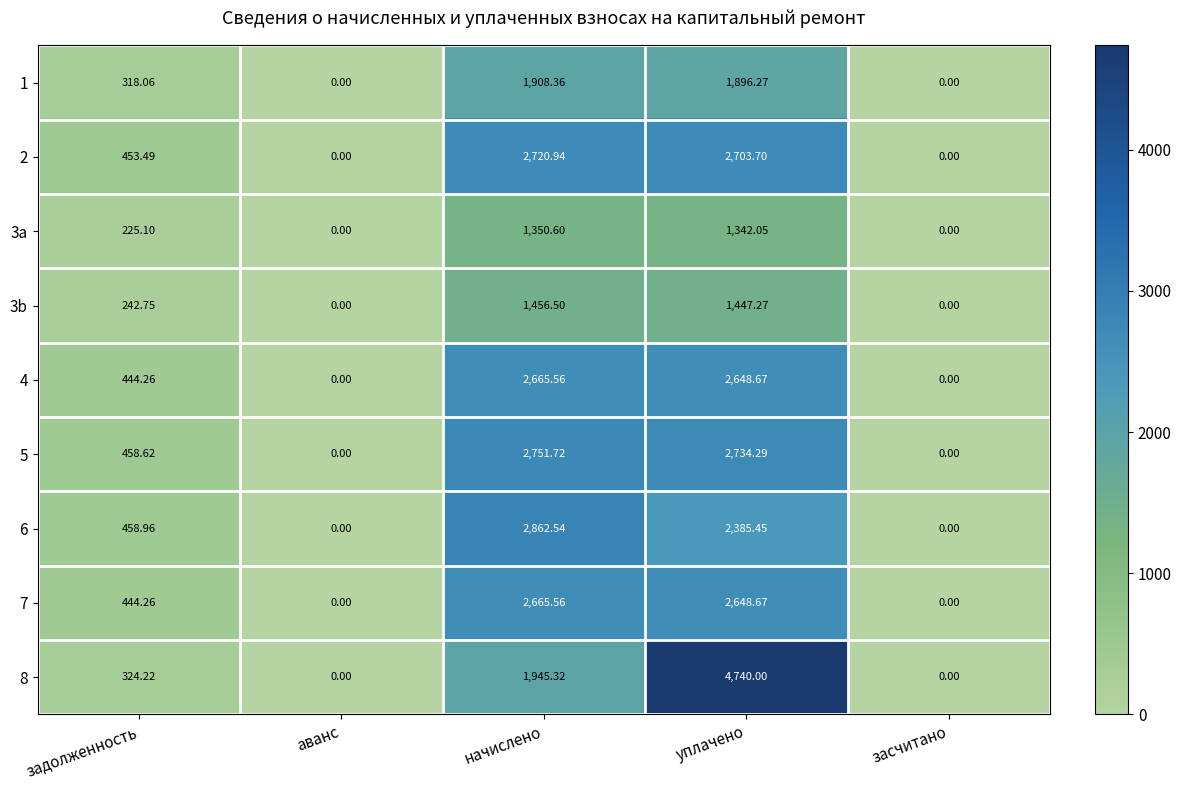

At which label does 3b first exceed 242?

задолженность